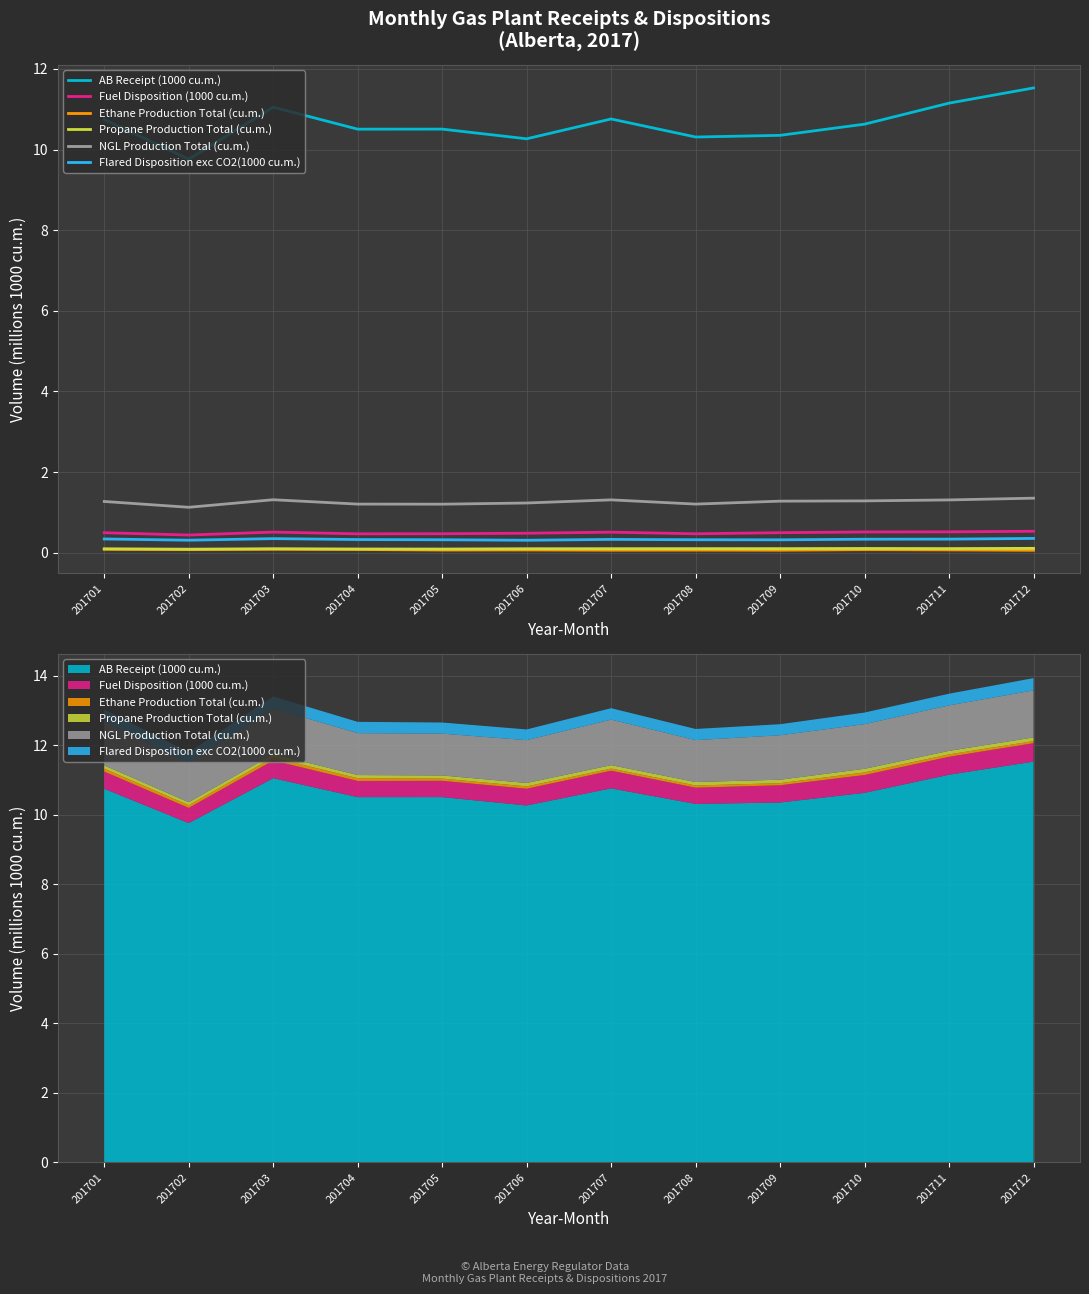

At which category does AB Receipt (1000 cu.m.) reach its first local peak?

201703